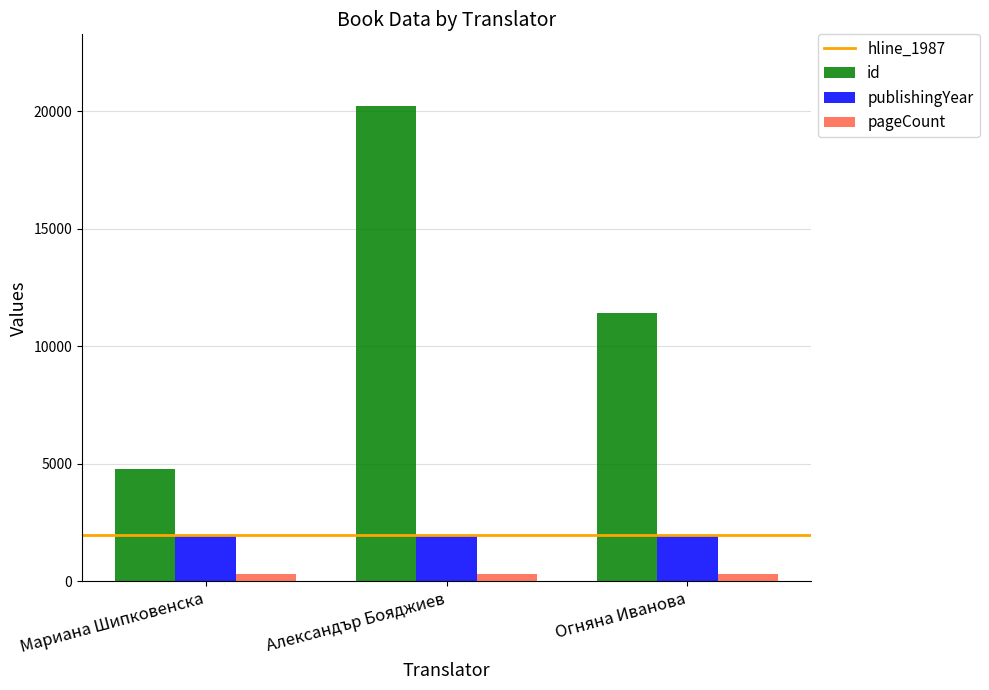

Where is id nearest to the value 12496?

Огняна Иванова